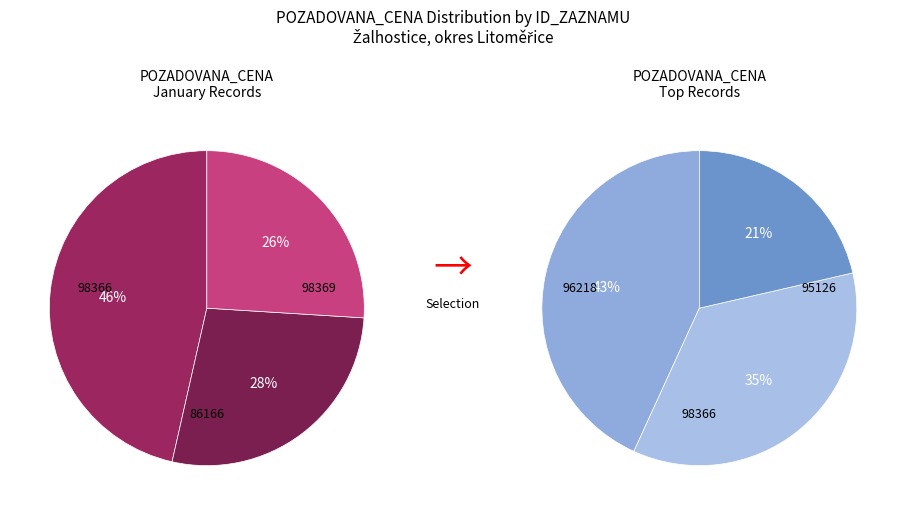

Is there a majority slice in this chart?

No